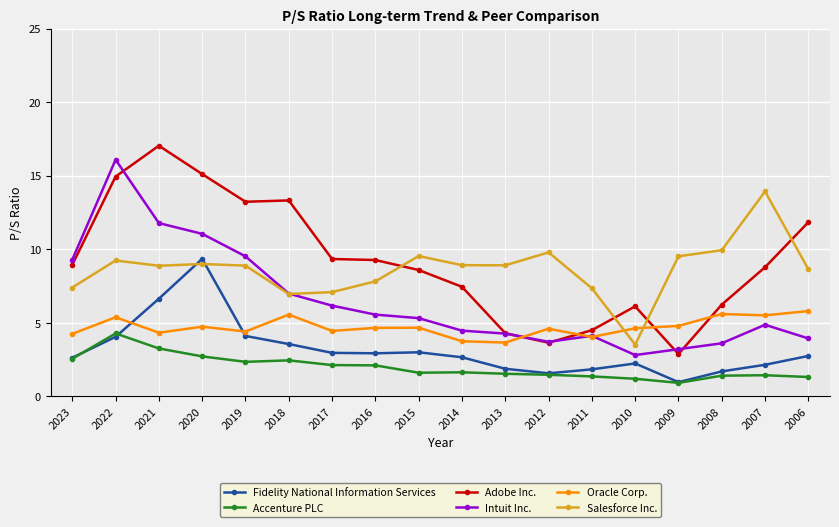

What is the greatest value displayed?

17.0